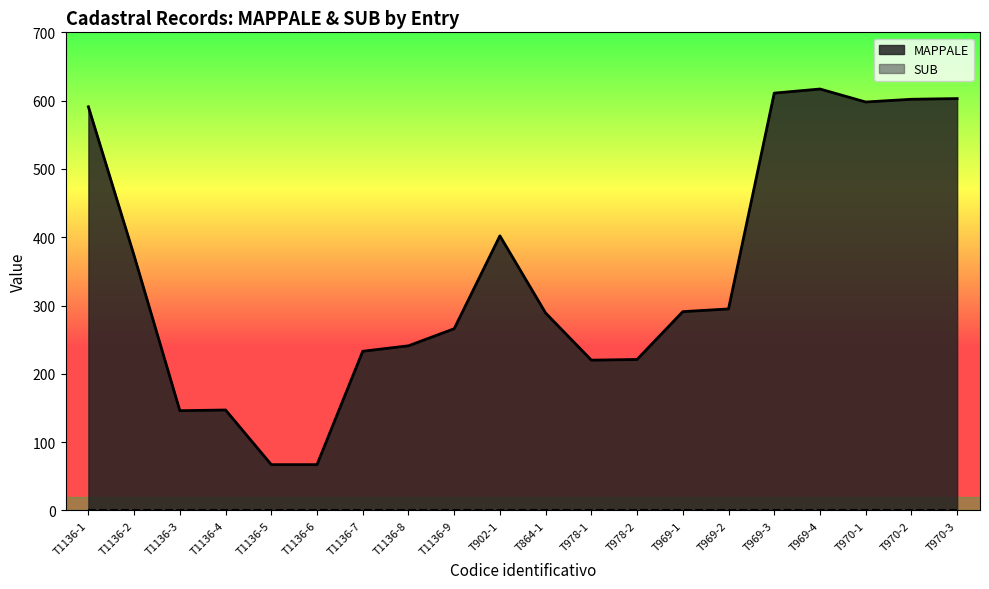

What is the minimum value shown in the chart?

0